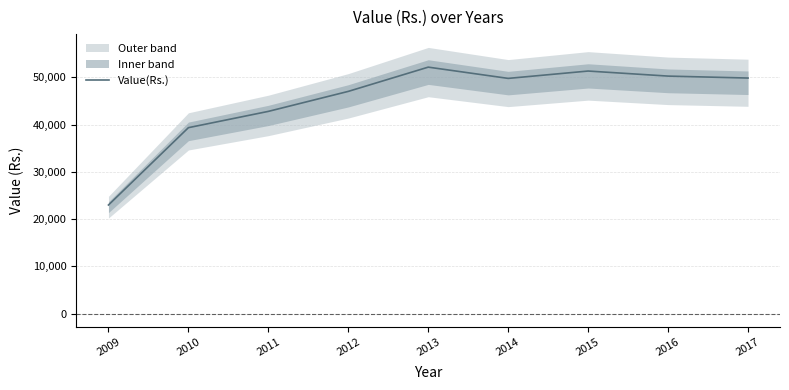

What is the ratio of the value at 2016 to the value at 2014?

1.0